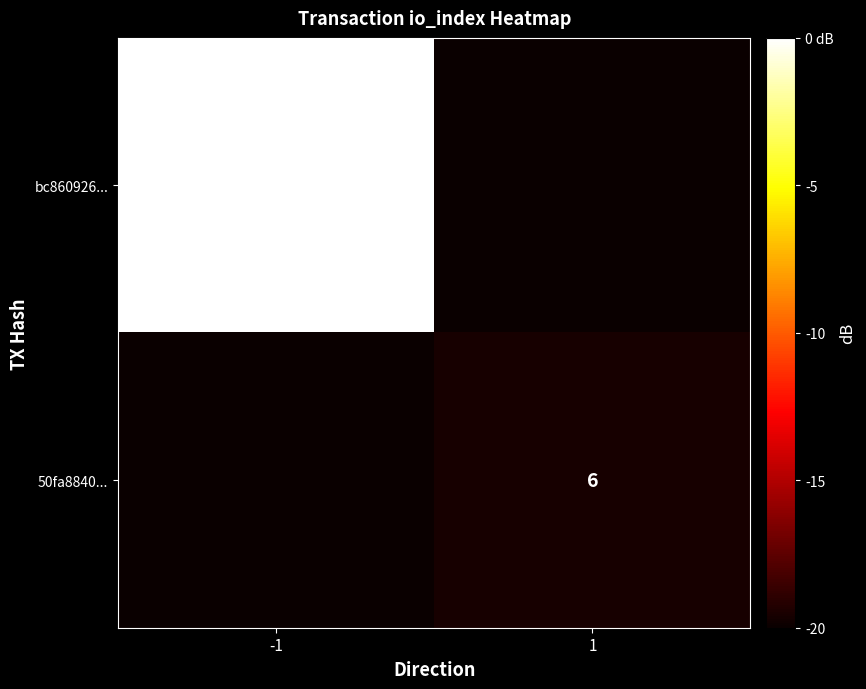

The 50fa8840... series shows 2 at 1. True or false?

False